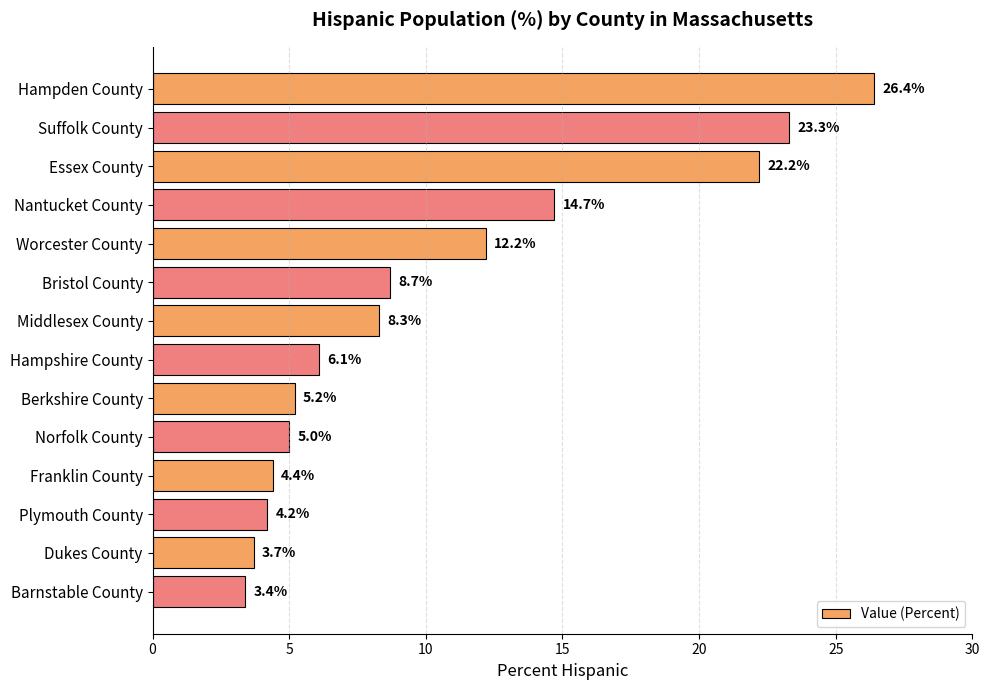

Between Suffolk County and Barnstable County, which is larger?

Suffolk County